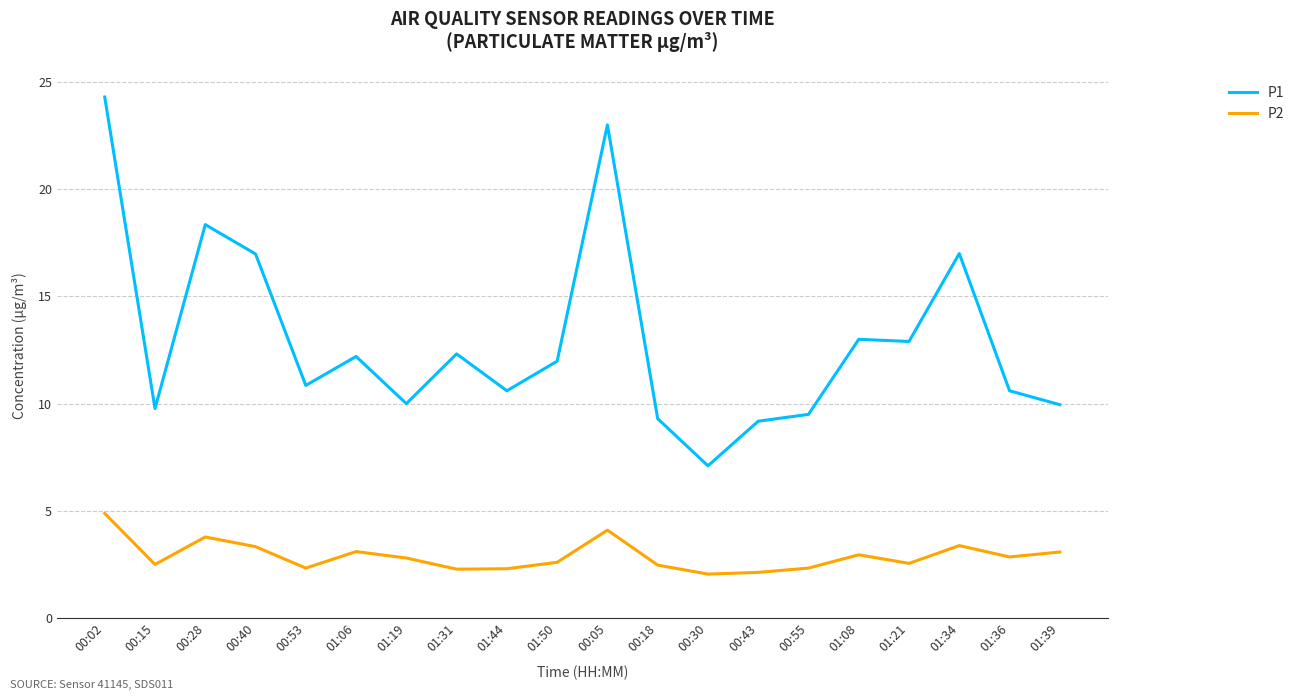

At which category is the sum across all series the highest?

00:02